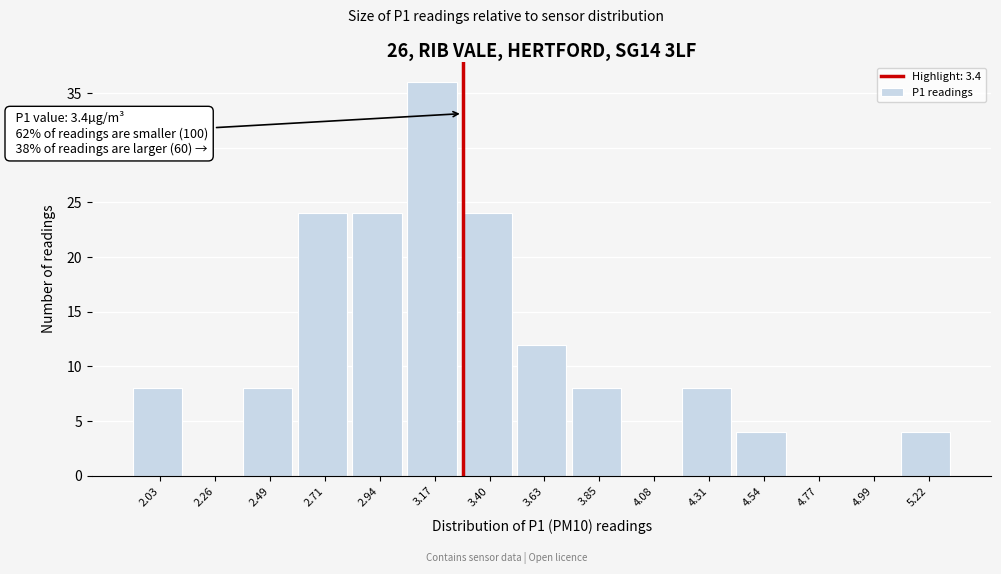

Reading right to left, extract all data points from this chart.

5.22=4	4.99=0	4.77=0	4.54=4	4.31=8	4.08=0	3.85=8	3.63=12	3.40=24	3.17=36	2.94=24	2.71=24	2.49=8	2.26=0	2.03=8